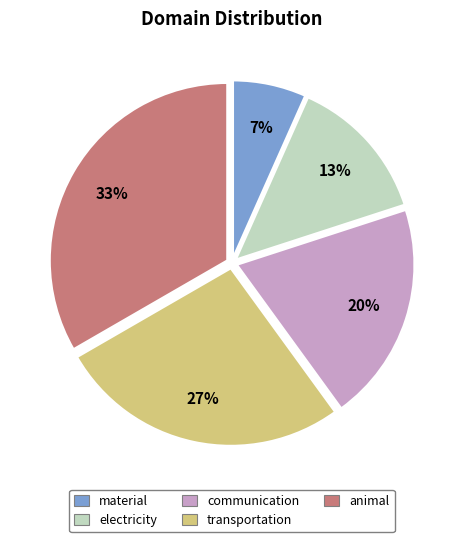

Does communication represent more than half of the total?

No